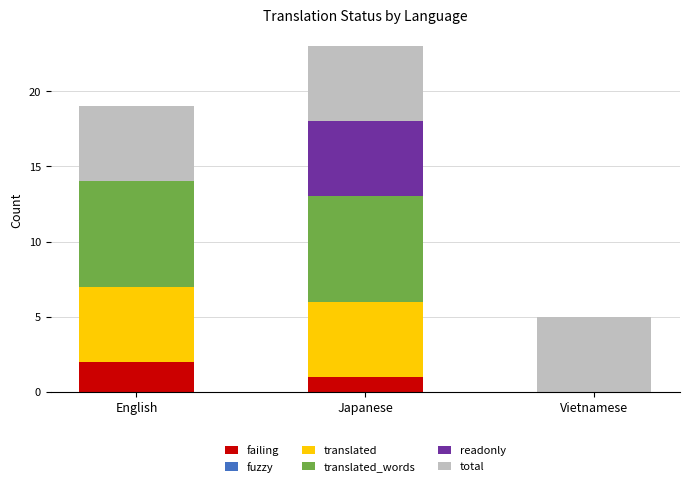

Count the number of categories in the chart.

3